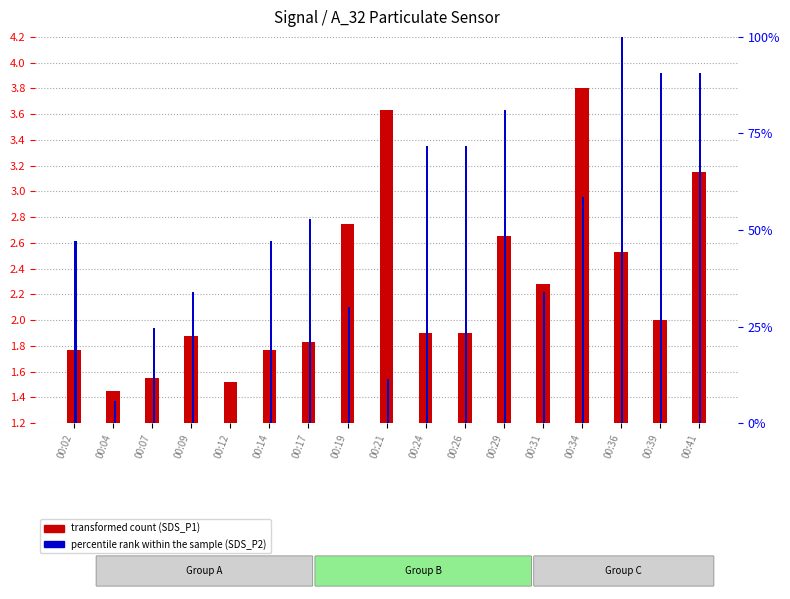

The percentile rank within the sample (SDS_P2) series shows 77.9 at 00:34. True or false?

False